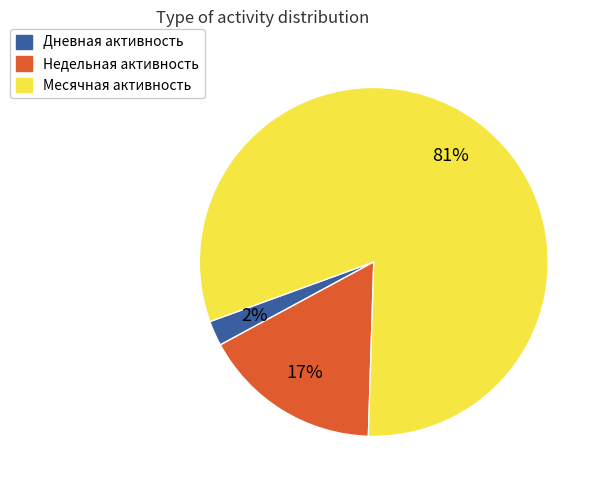

Is there any slice that represents more than half of the pie?

Yes